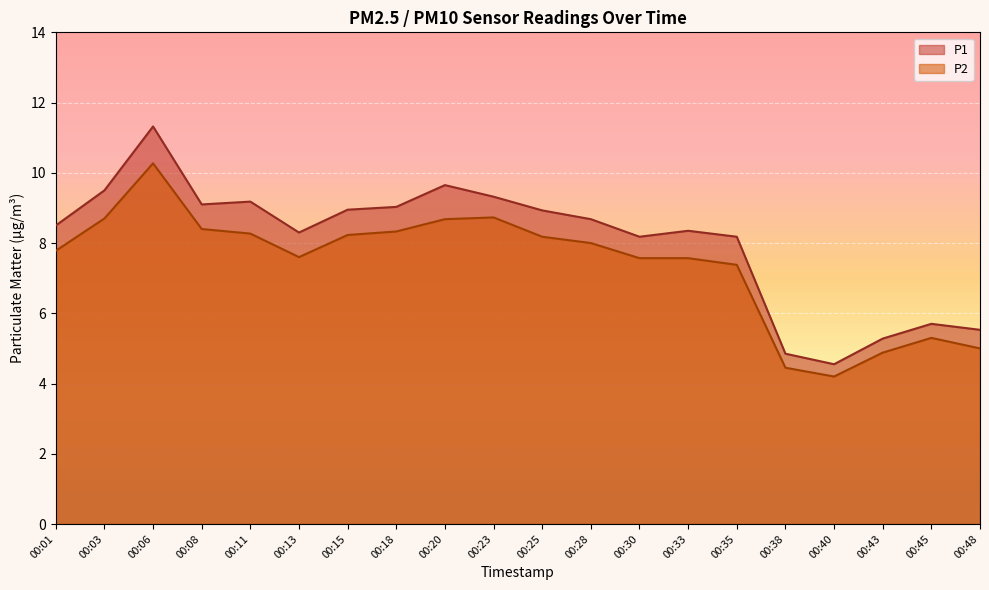

Which series has the widest spread of values?

P1